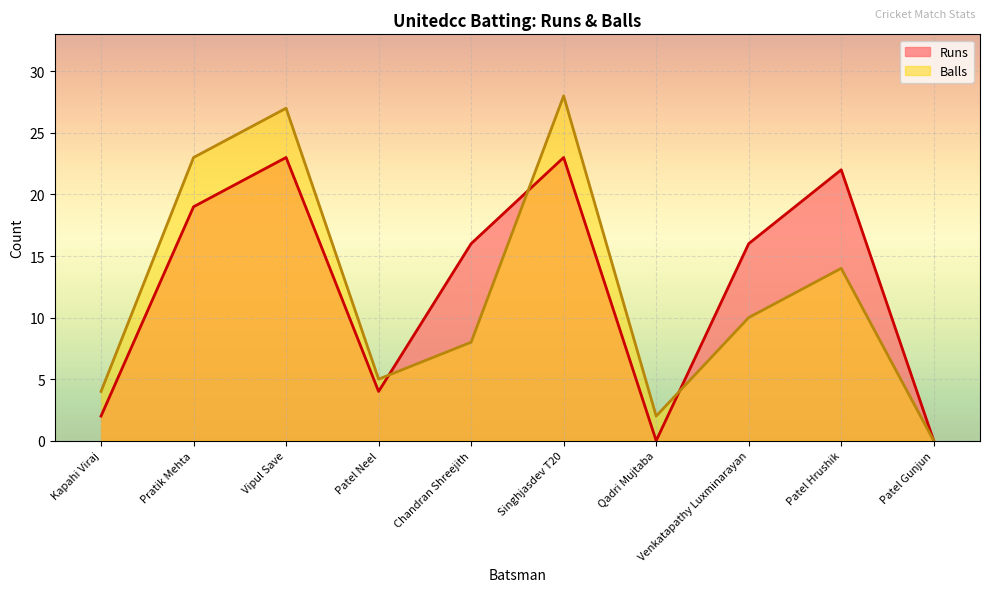

Which series has the largest total across all categories?

Runs